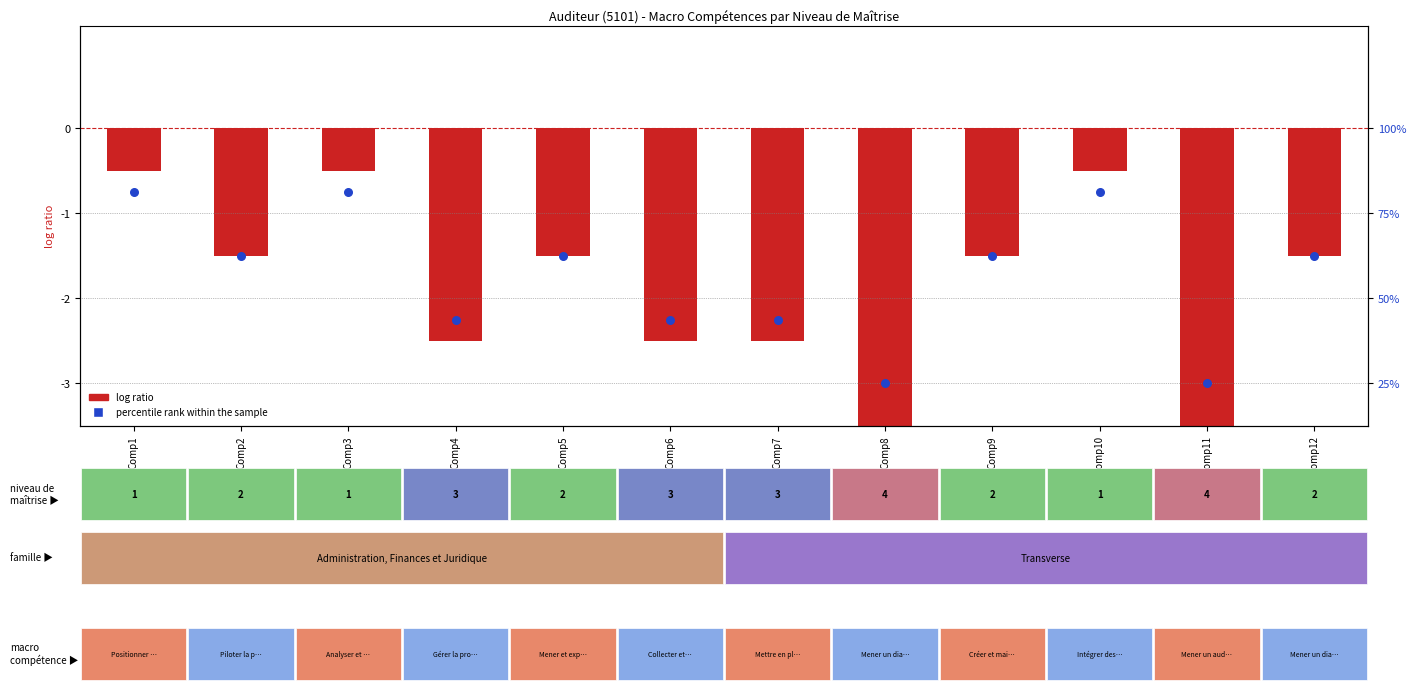

Is the value of log ratio at Comp3 greater than the value of percentile rank within the sample at Comp4?

Yes